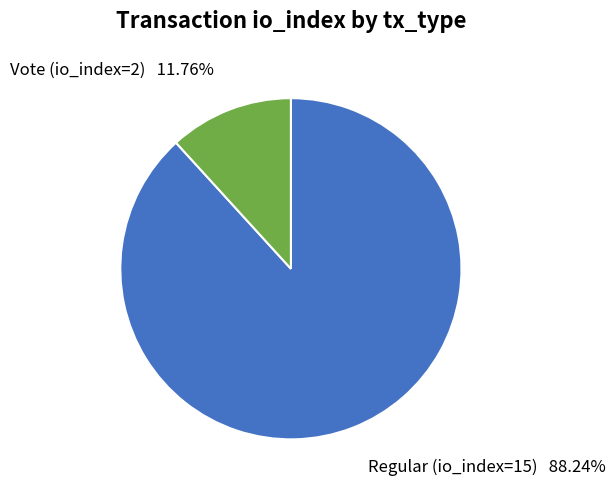

Does Vote (io_index=2) account for over 50% of the chart?

No